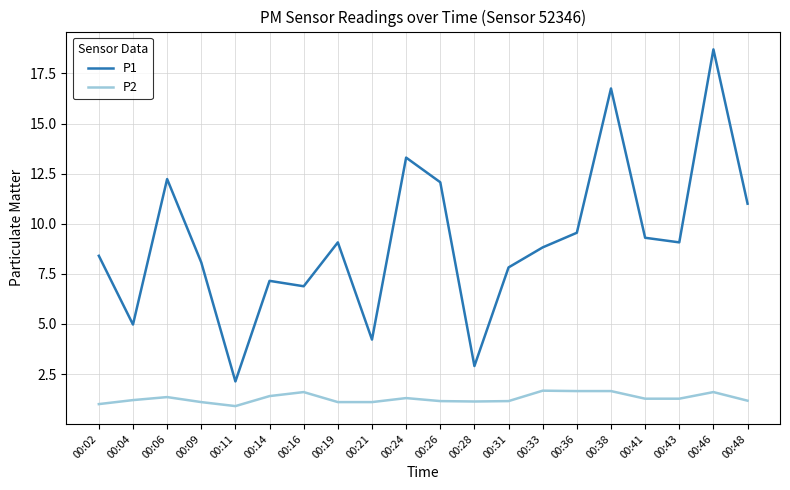

True or false: P1 has more than 2 interior local peaks.

True